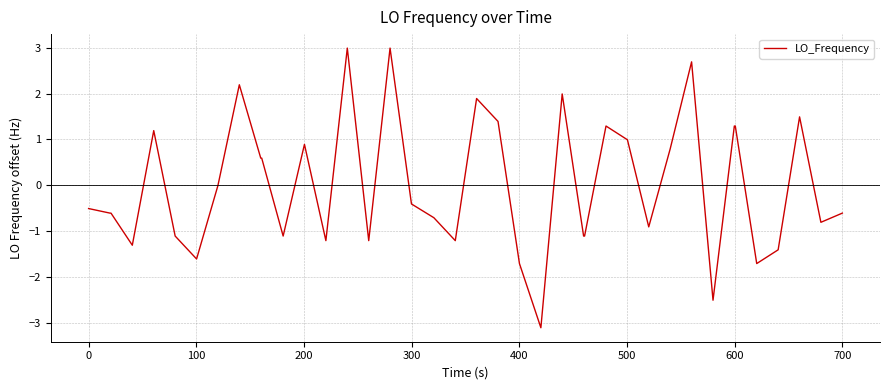

What is the difference between the maximum and minimum values?

6.1